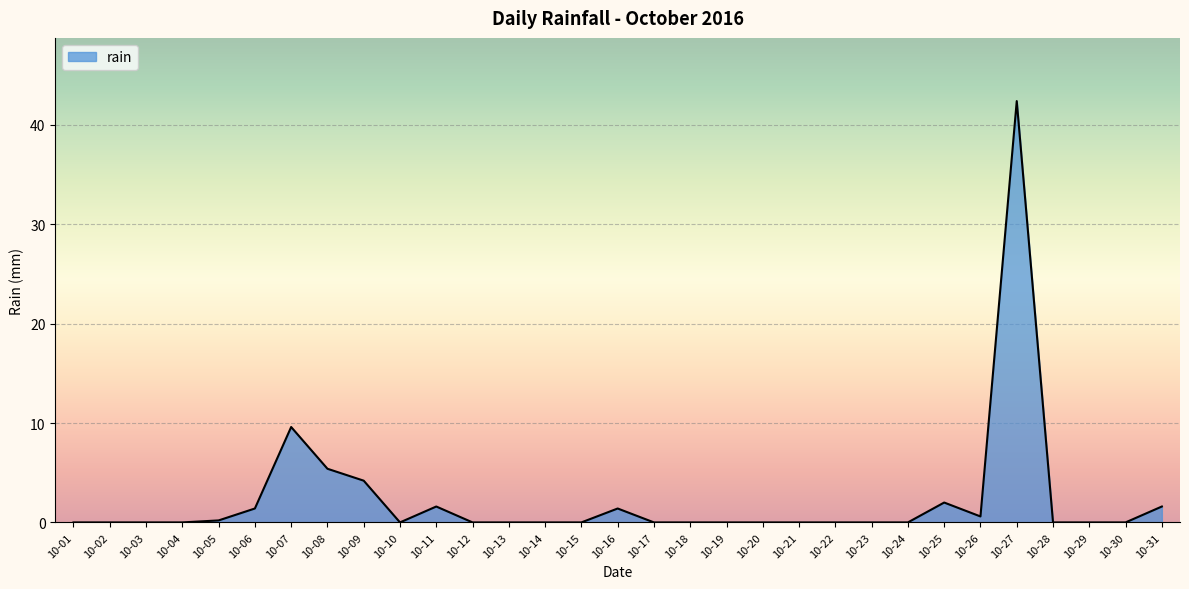

Count the number of categories in the chart.

31